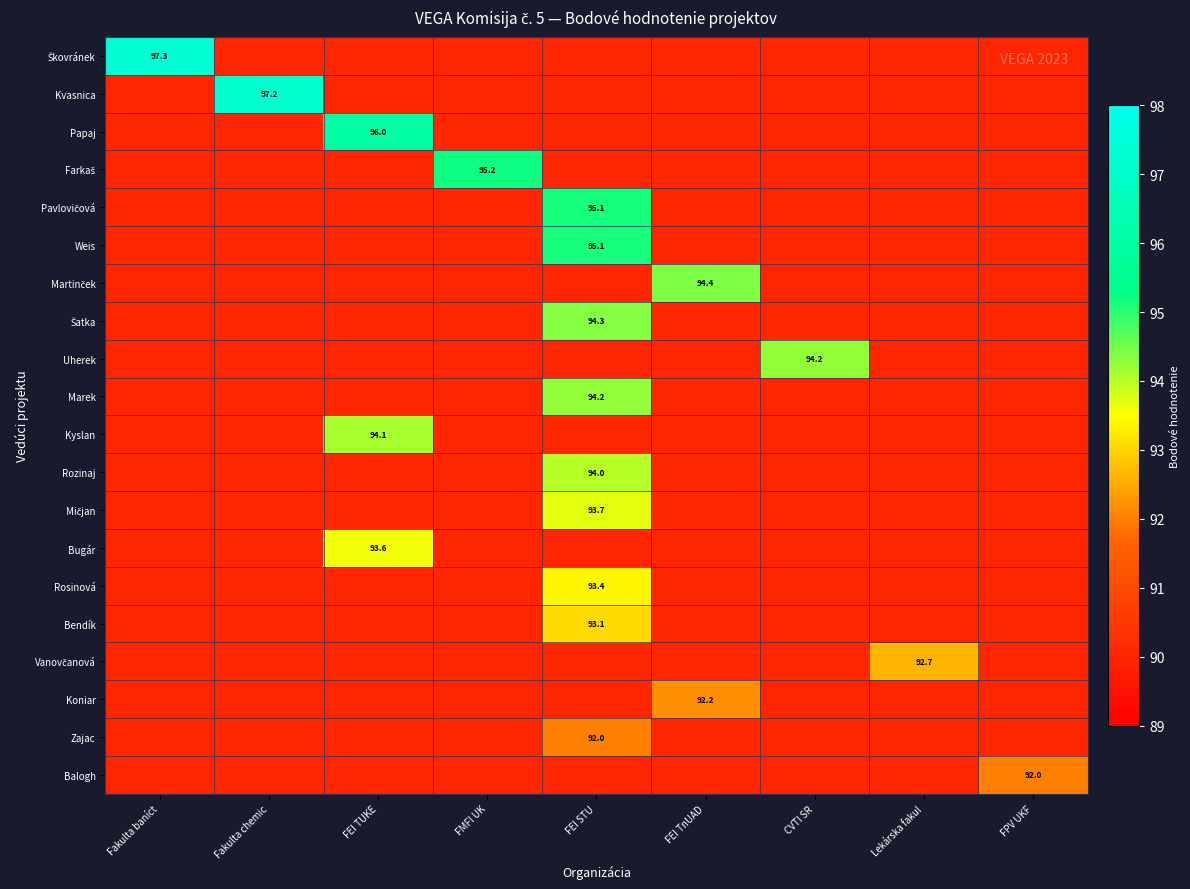

What is the sum of all Kyslan values?

814.1